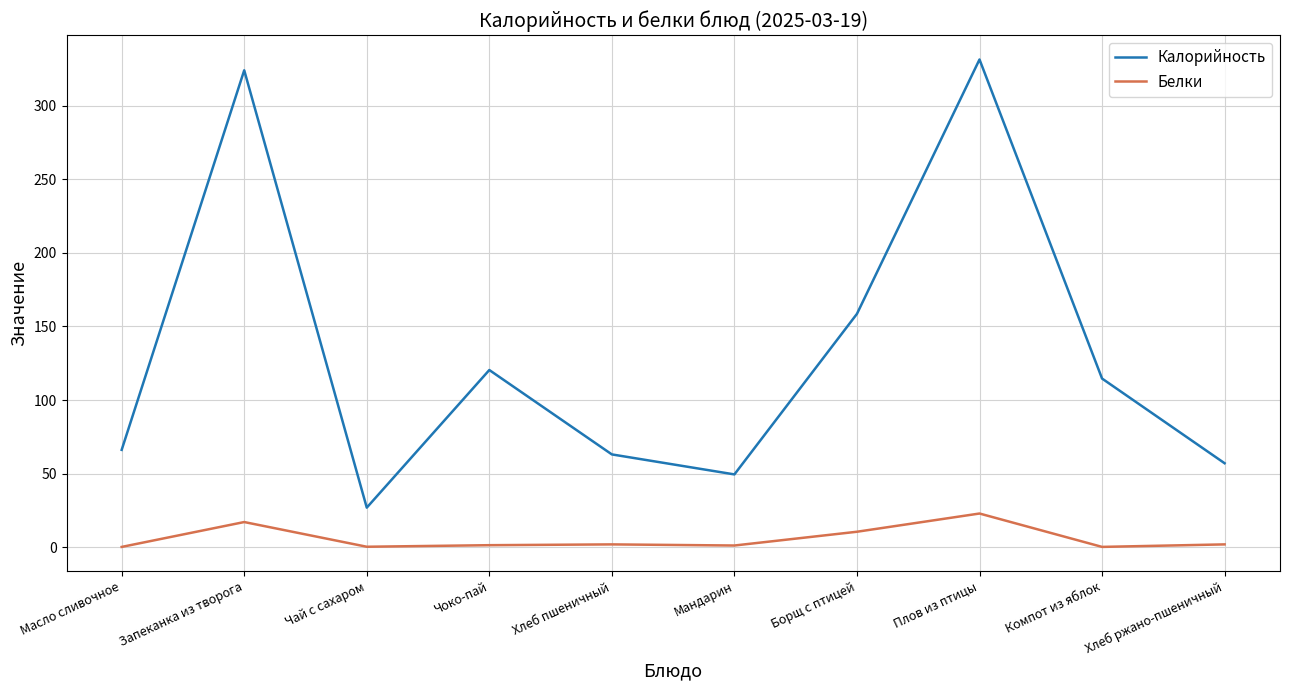

The value of Калорийность at Чоко-пай is 120.4. True or false?

True